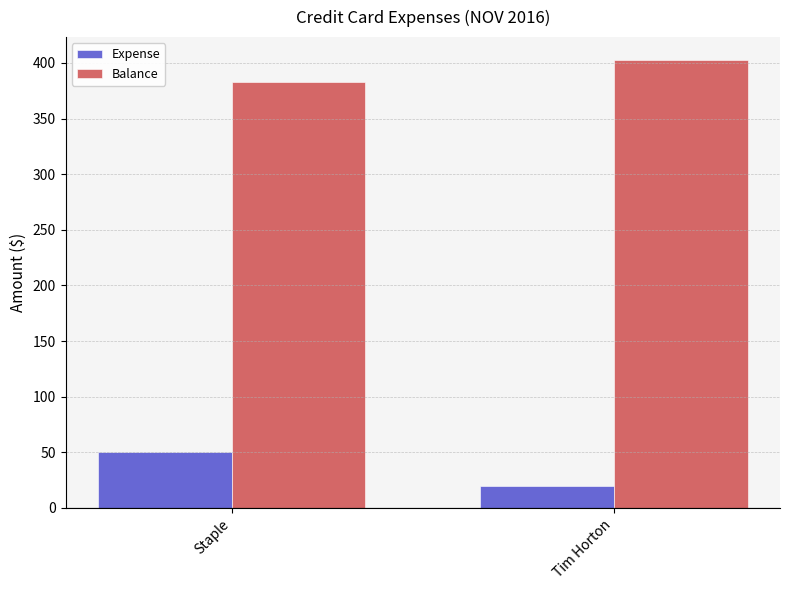

Is it true that Balance equals 403 at Tim Horton?

True